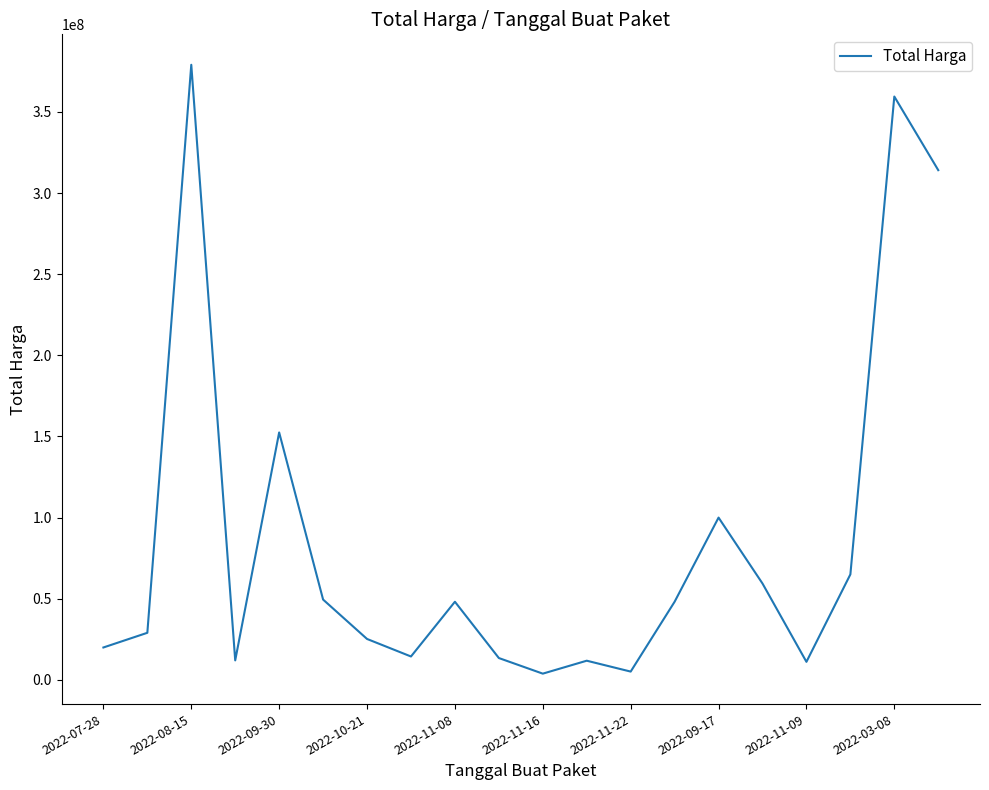

What is the greatest value displayed?

379075000